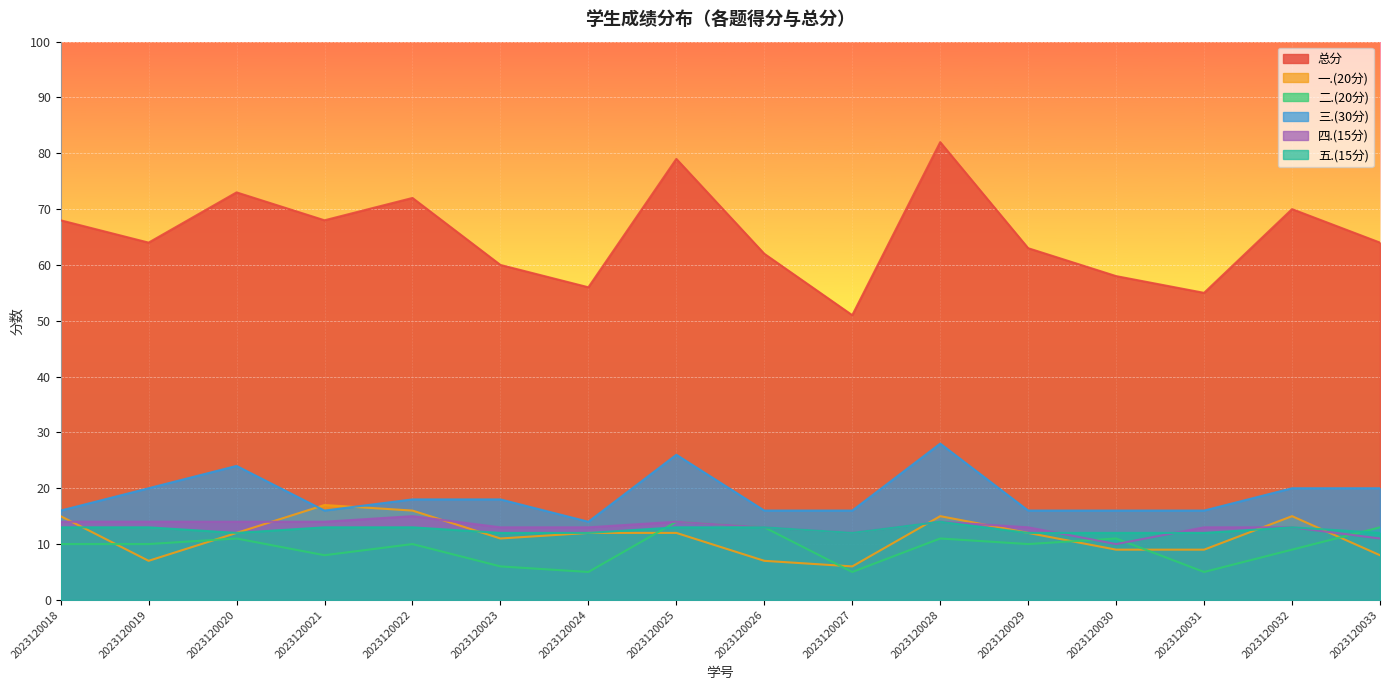

At which label does 三.(30分) reach its peak?

2023120028